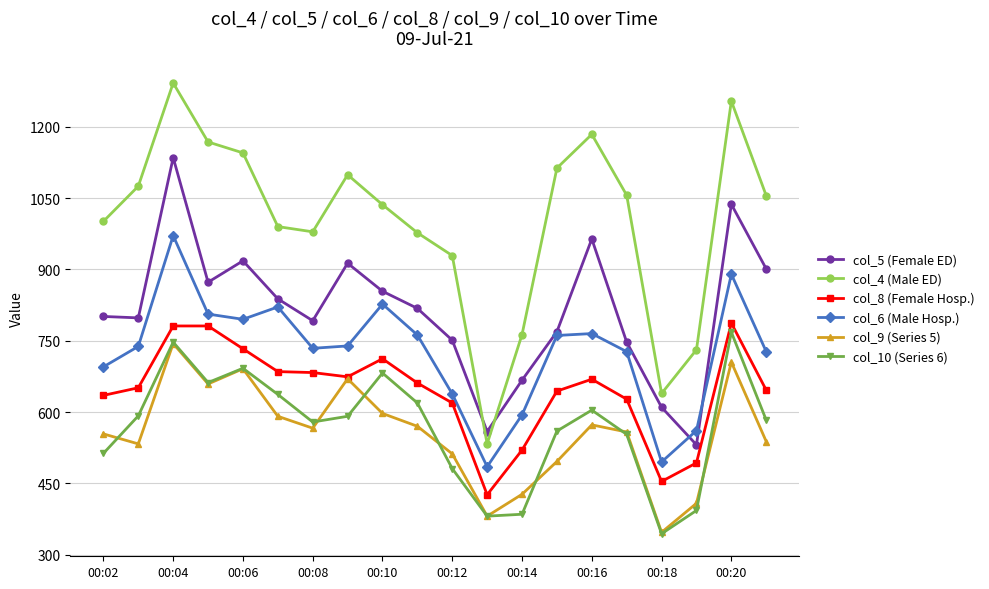

What is the value of the col_5 (Female ED) point at the 1st from the left?

801